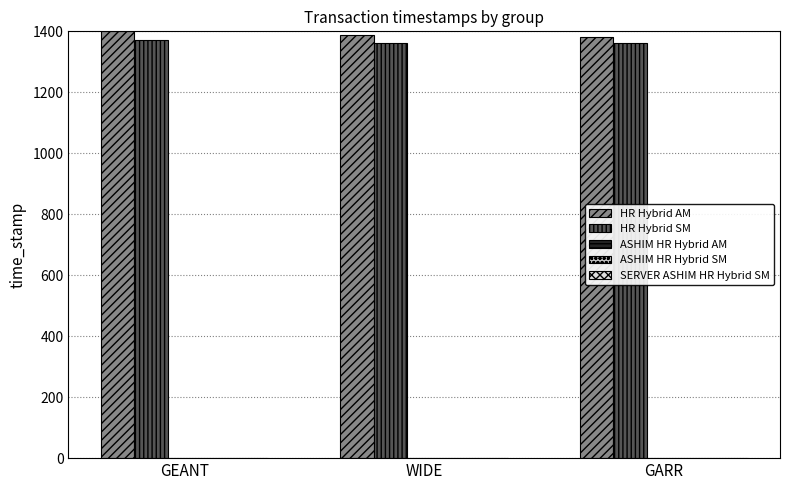

Is the value of HR Hybrid SM at GARR greater than the value of HR Hybrid AM at GEANT?

No